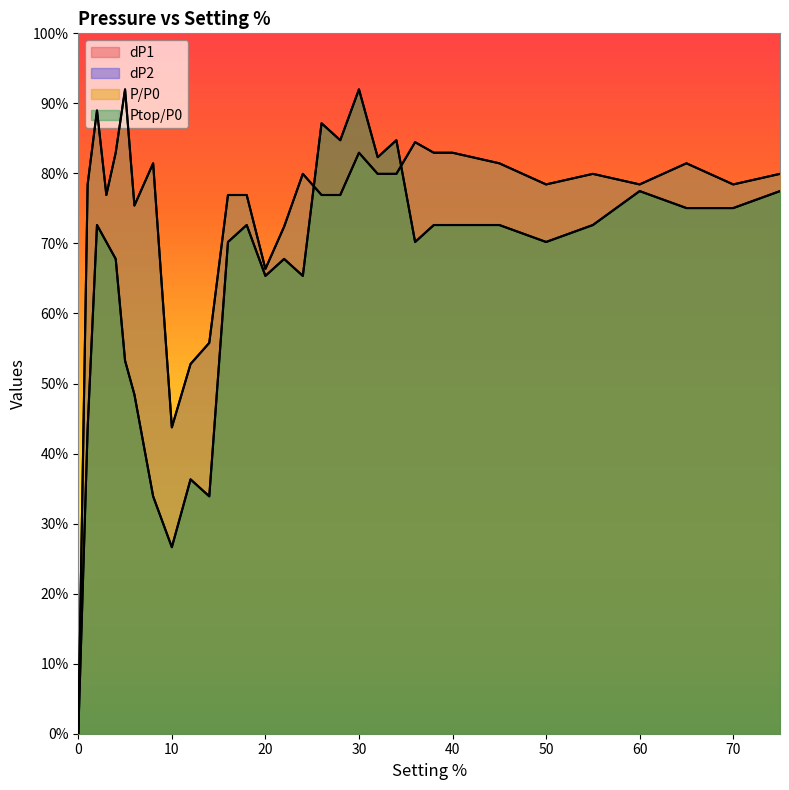

Between which two adjacent categories do dP2 and dP1 first intersect?

24 and 26